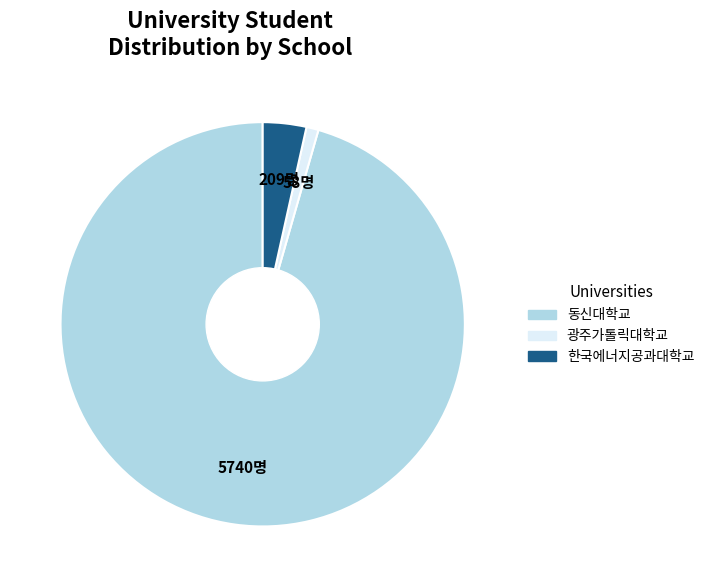

Combined, do 광주가톨릭대학교 and 동신대학교 account for over 50%?

Yes